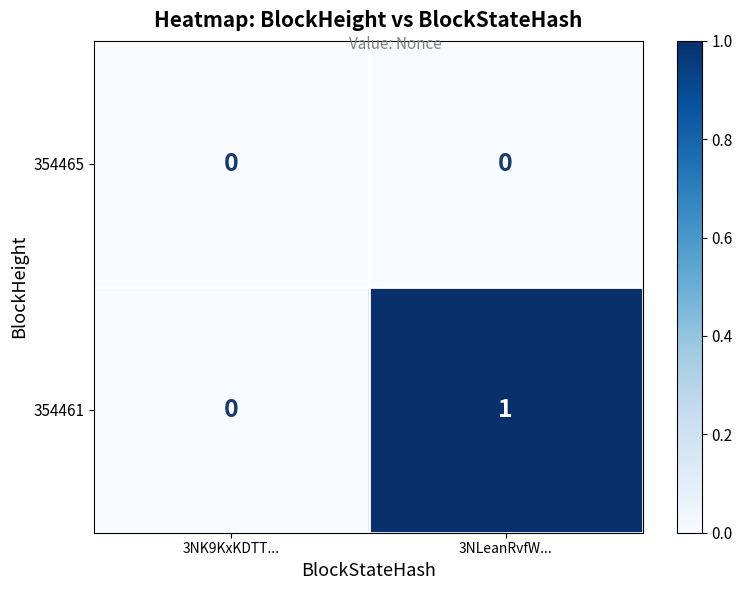

What is the maximum value shown in the chart?

1